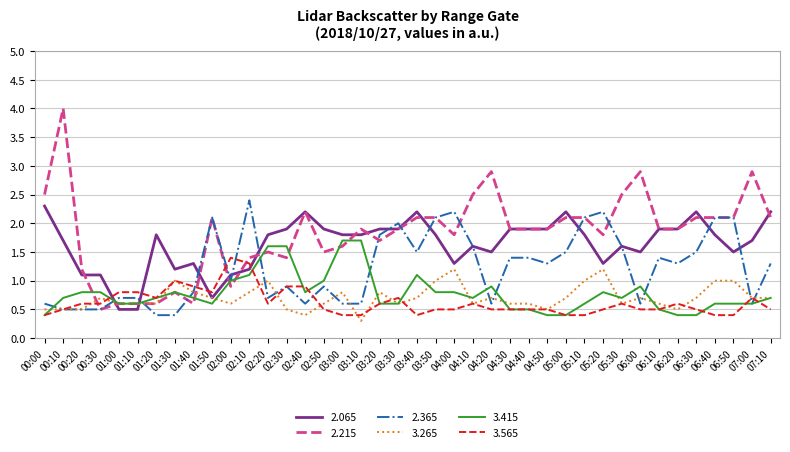

Count the number of categories in the chart.

40